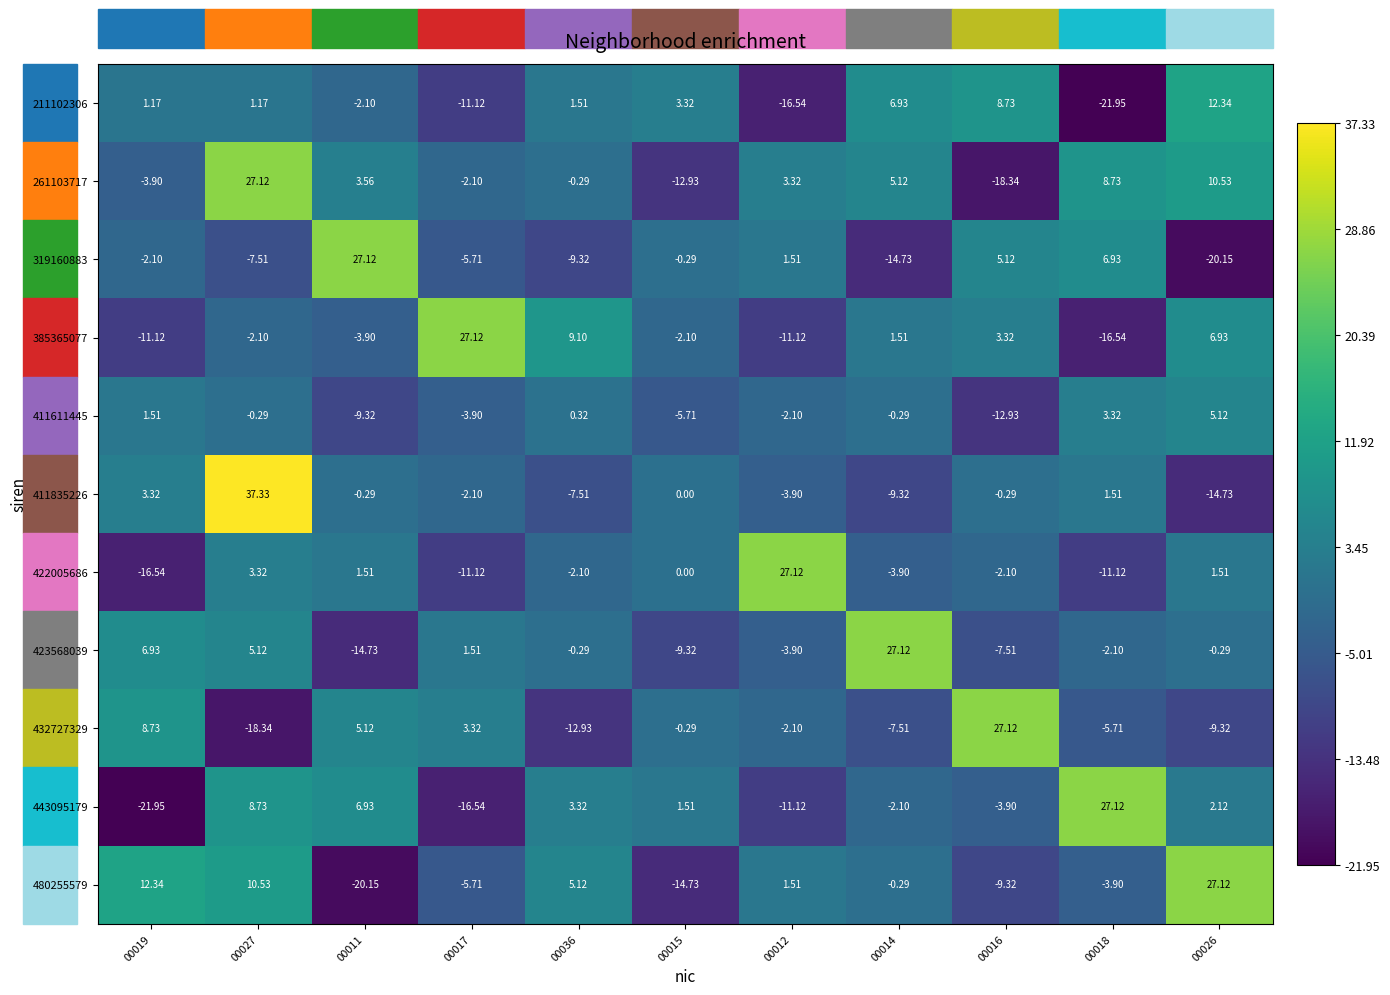

Is the value of 432727329 at 00026 greater than the value of 411611445 at 00012?

No